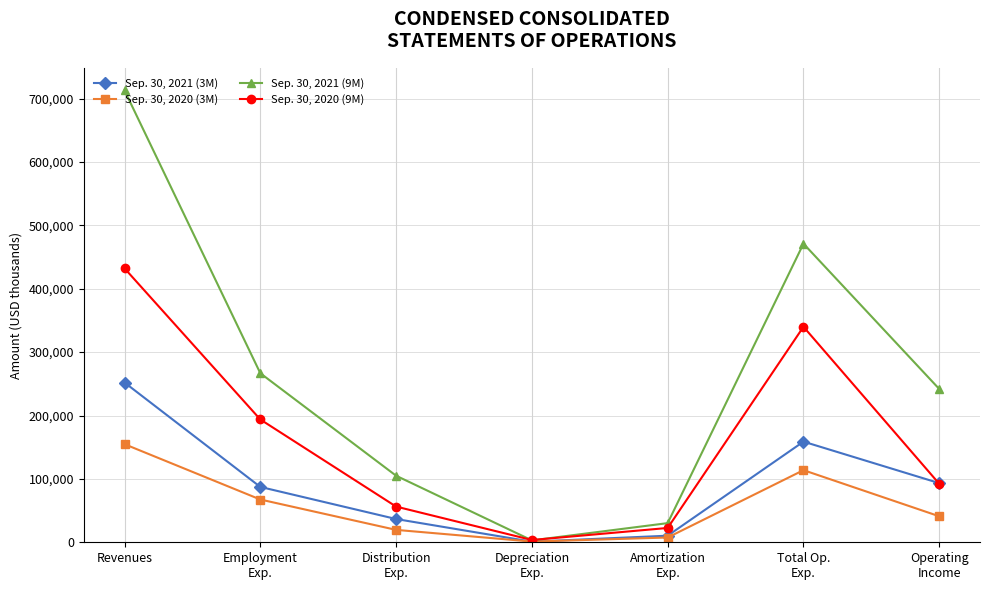

Is the value of Sep. 30, 2021 (9M) at Total Op.
Exp. greater than the value of Sep. 30, 2020 (3M) at Depreciation
Exp.?

Yes